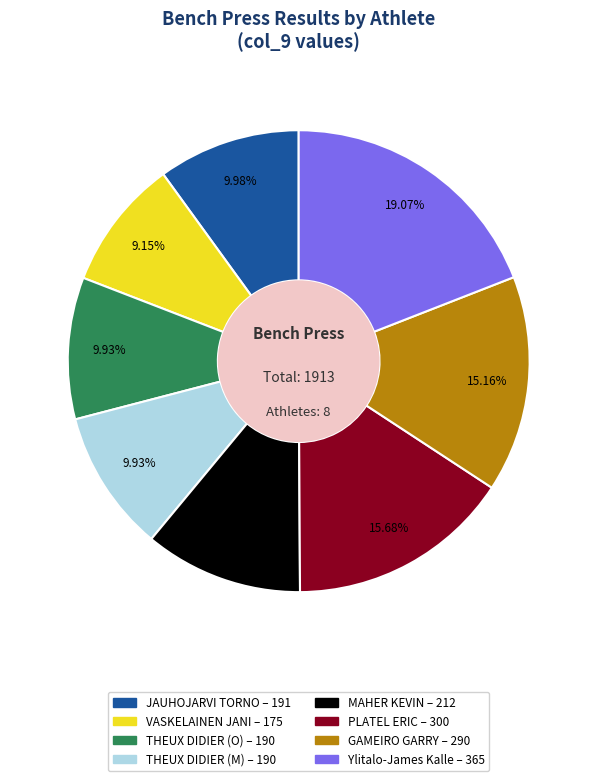

What is the largest slice in the pie chart?

Ylitalo-James Kalle